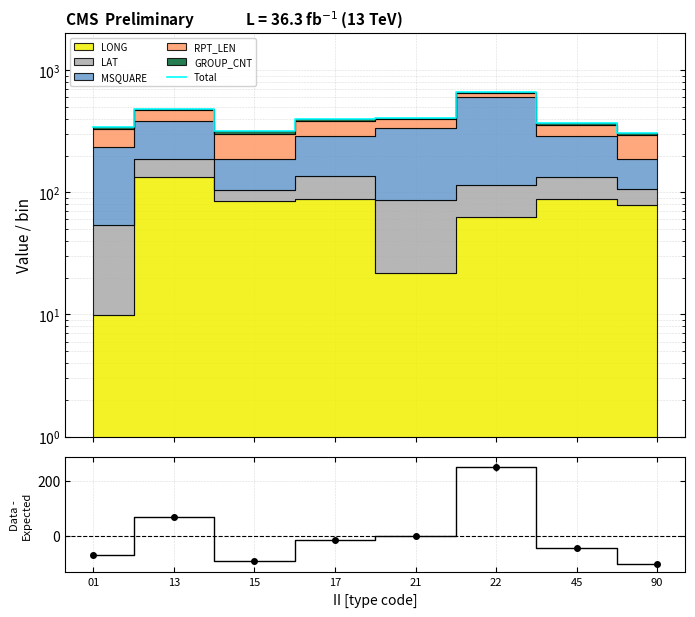

Rank the categories by Total value from lowest to highest.

90, 15, 01, 45, 17, 21, 13, 22